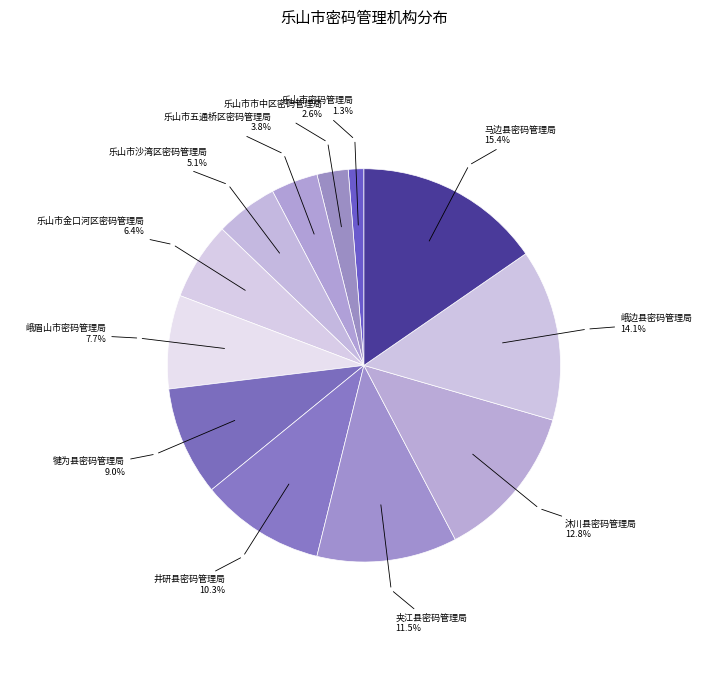

How many slices are in this pie chart?

12